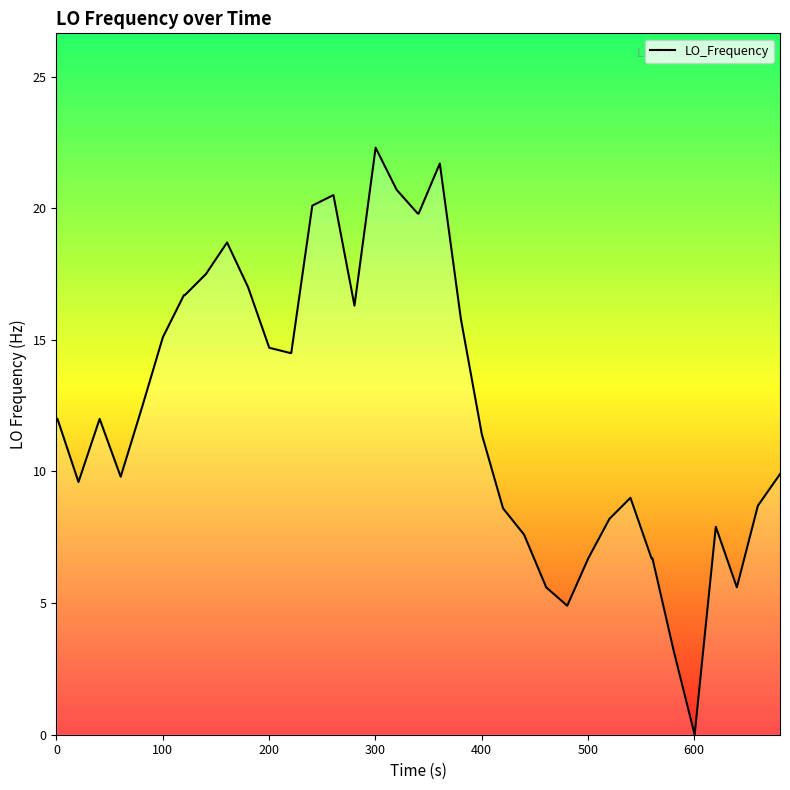

What is the difference between the maximum and minimum values?

22.3